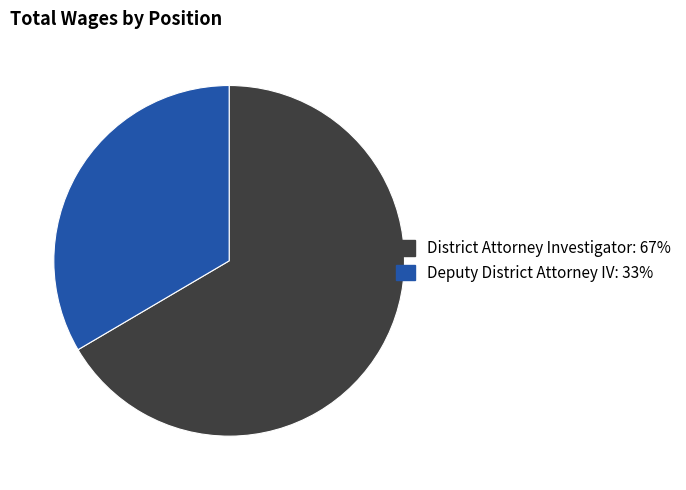

The Deputy District Attorney IV slice represents 28% of the pie. True or false?

False